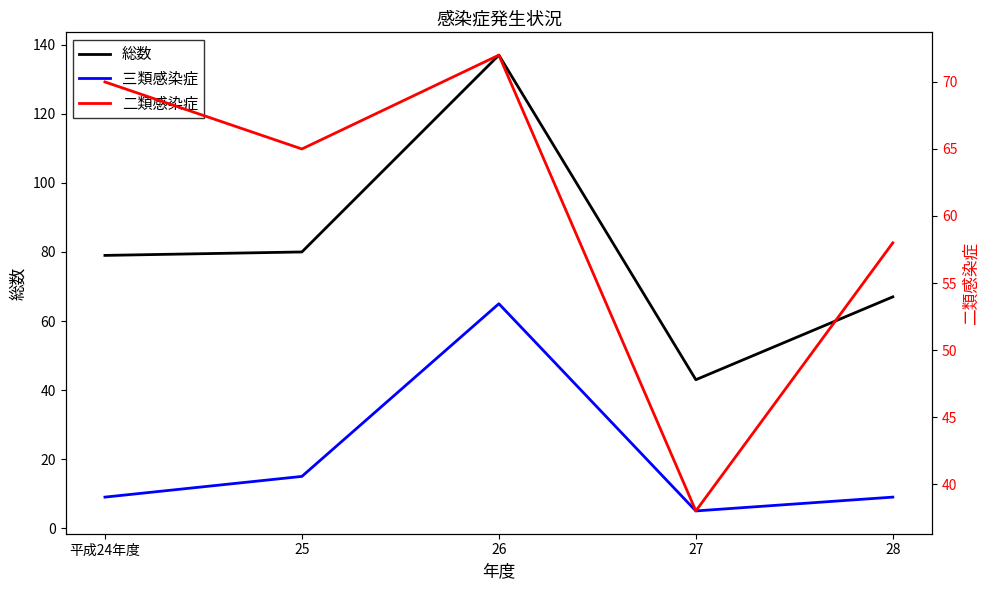

Rank the series by their average value, from lowest to highest.

三類感染症, 二類感染症, 総数